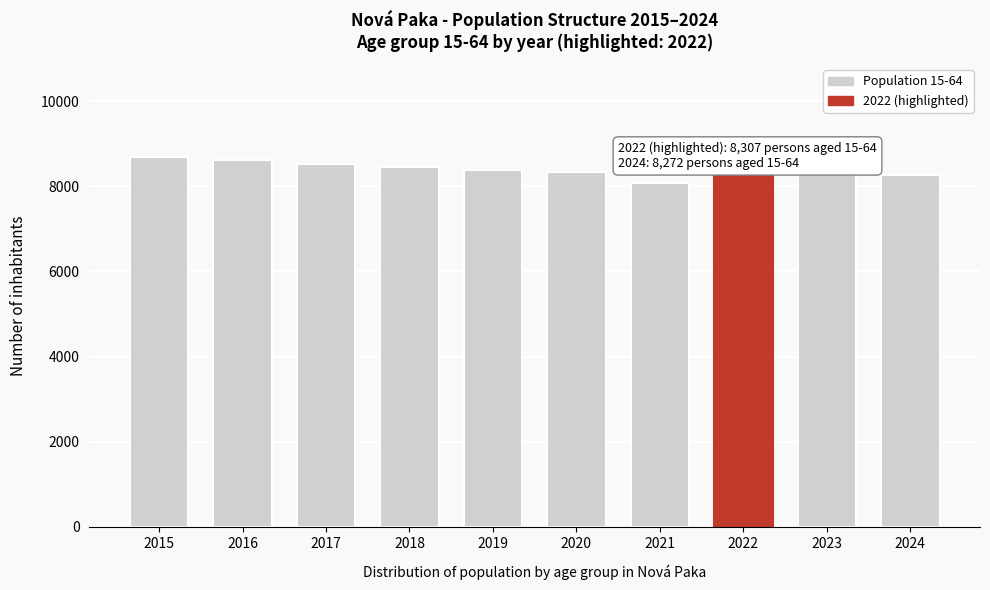

What value does the data have at 2016, to the nearest 100?

8600